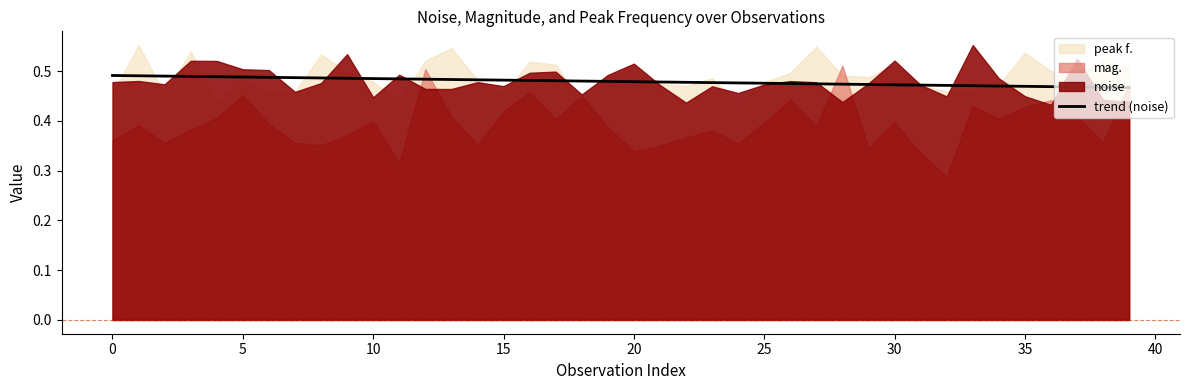

What is the sum of the values at 38 and 34?

0.9